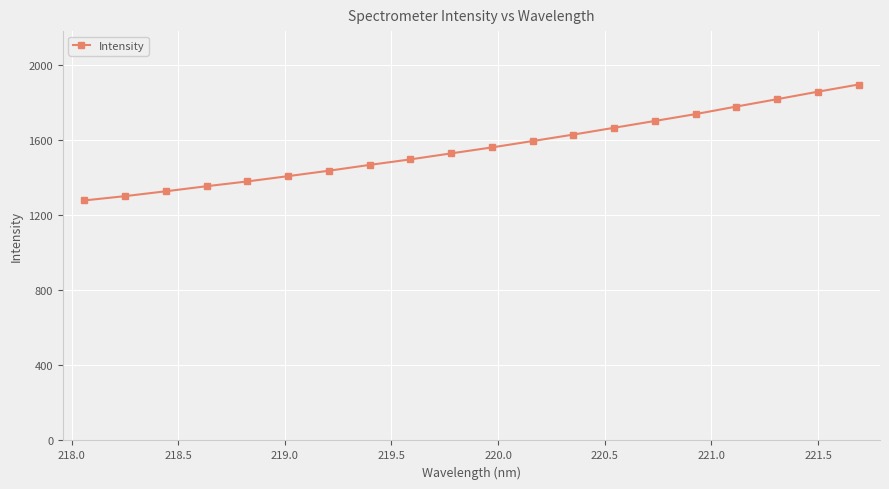

What is the difference between the second highest and minimum values?

580.0